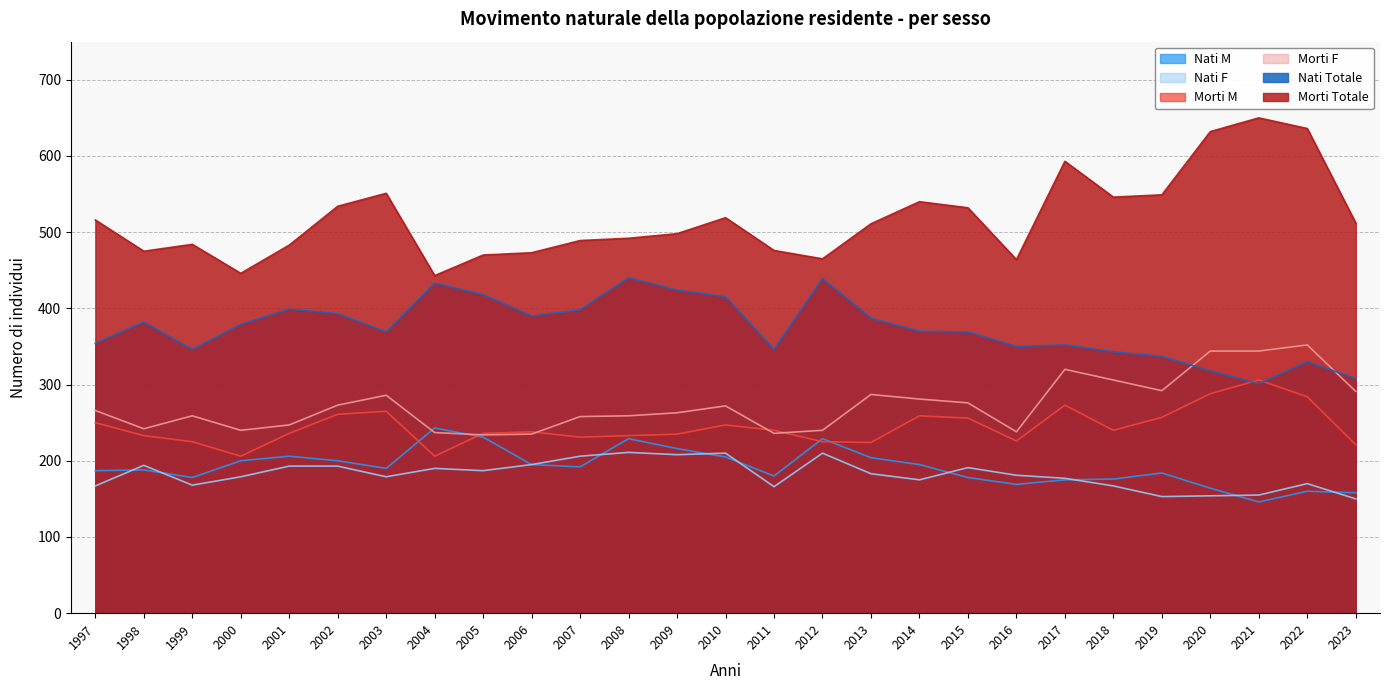

Which category has the lowest value in the Morti Totale series?

2004